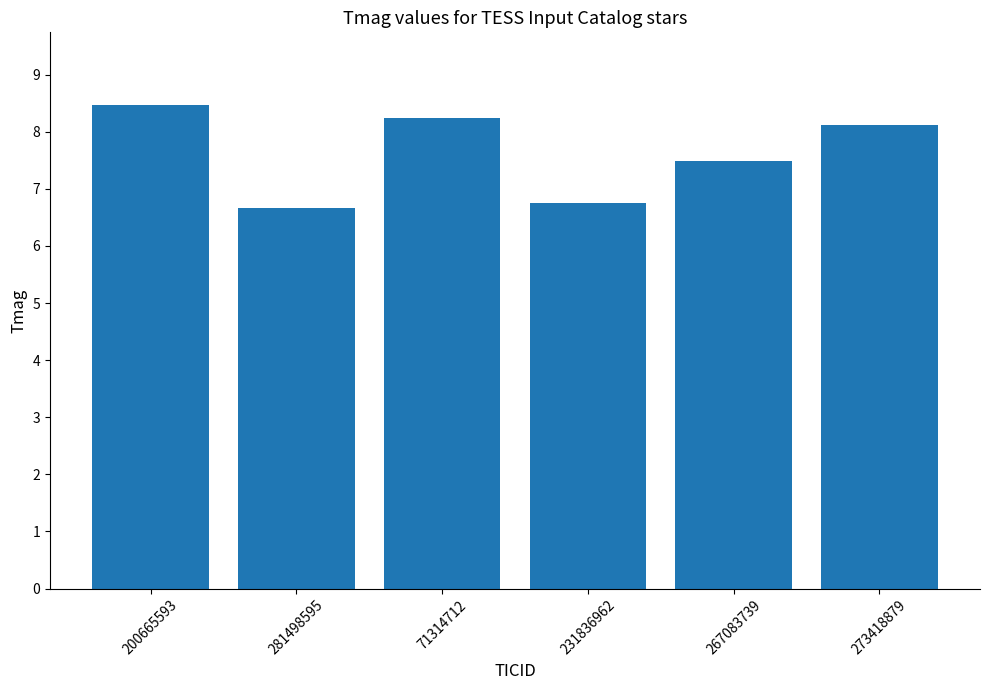

How many series are shown in this chart?

1